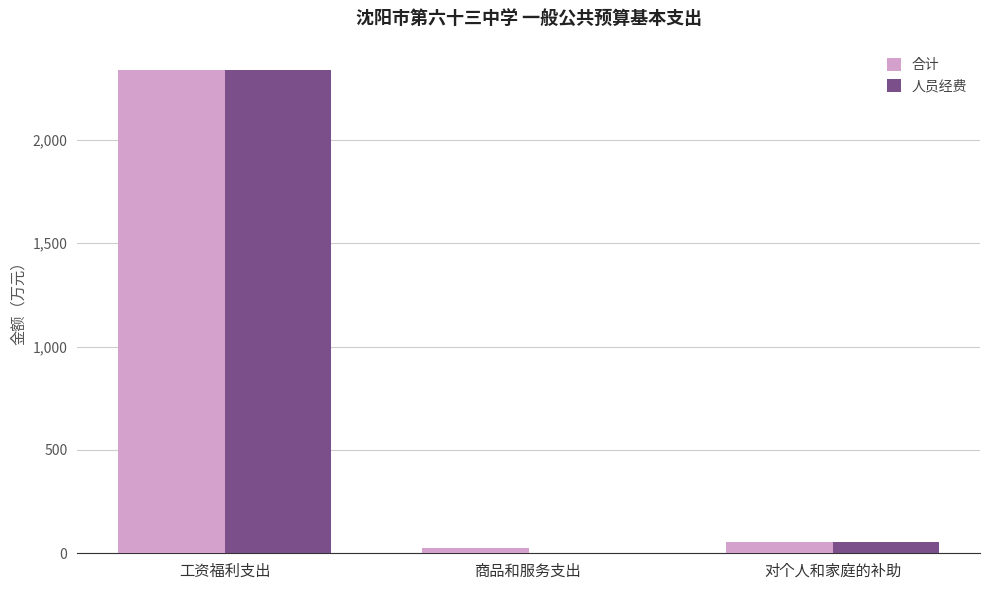

Are the bars horizontal?

No